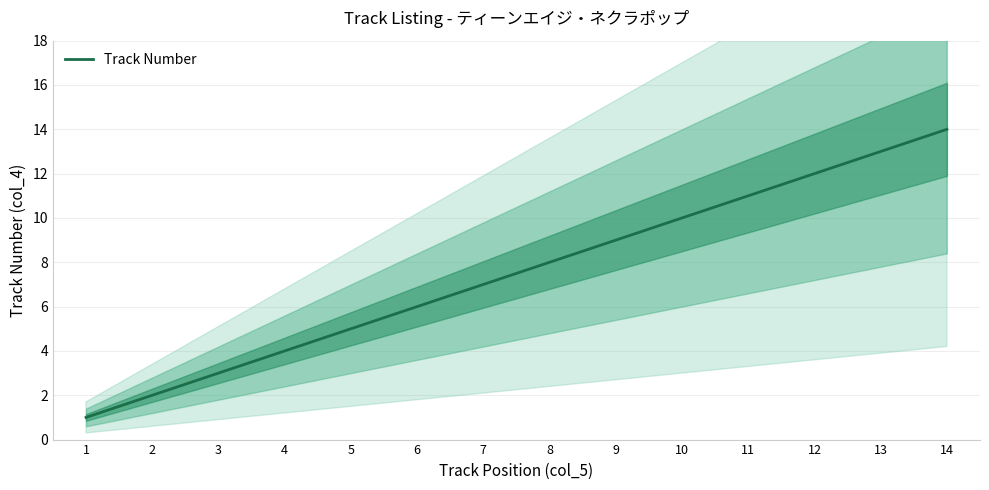

What is the sum of the values at 10 and 2?

12